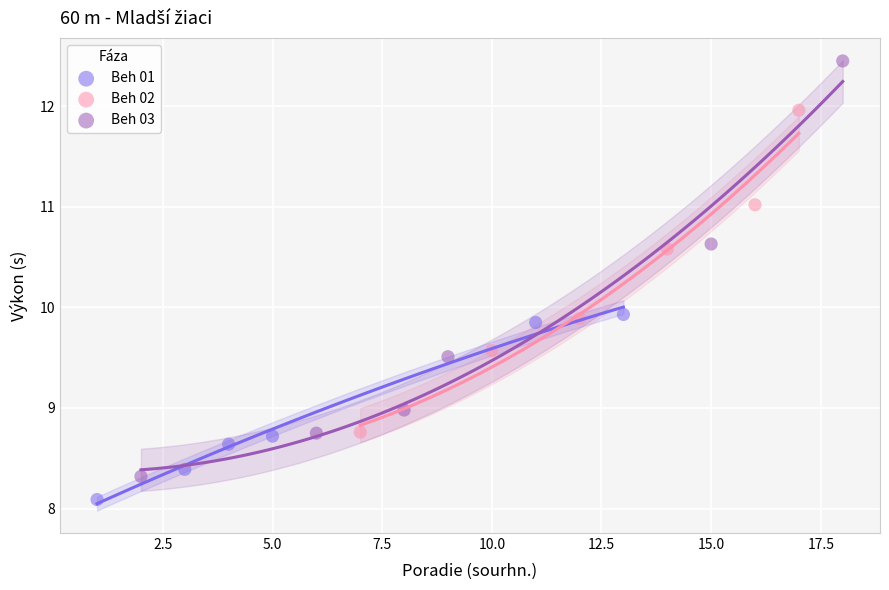

Which series has the largest Y range (max minus min)?

Beh 03